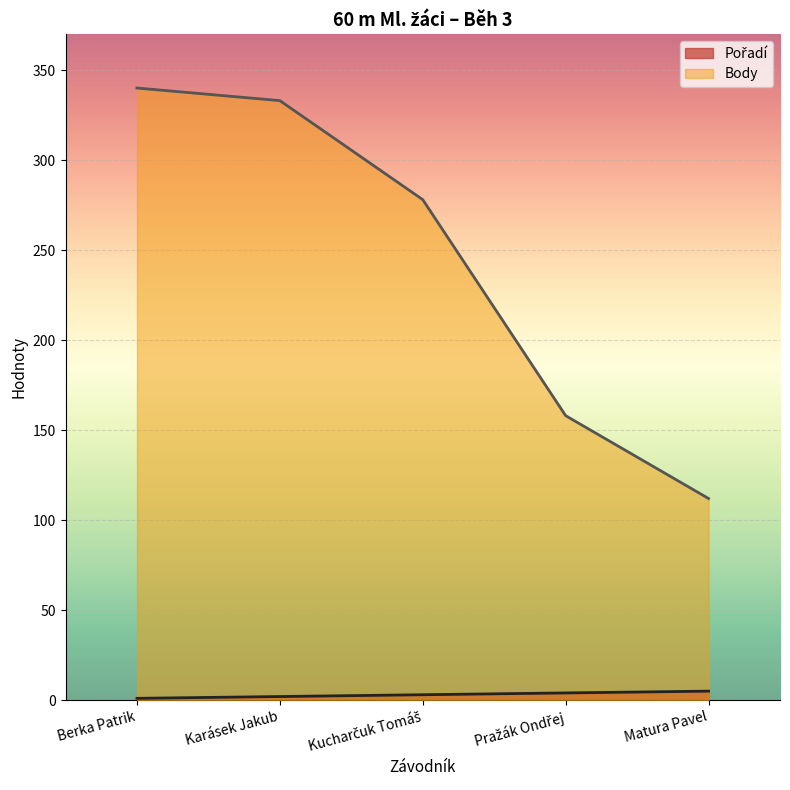

What is the label of the 2nd point from the right?

Pražák Ondřej